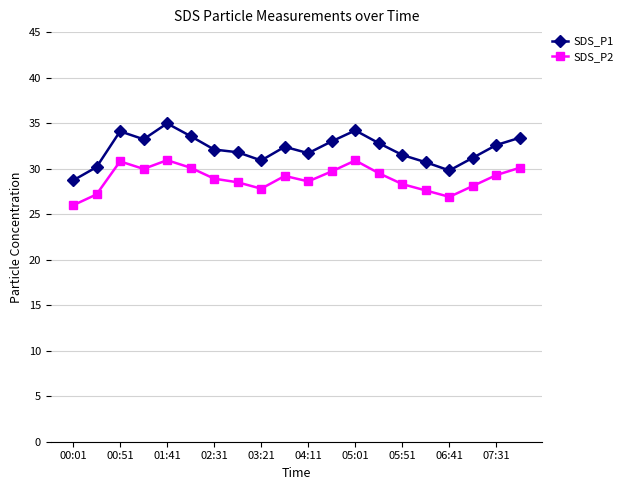

In SDS_P2, how many points are higher than both neighbors (excluding endpoints)?

4